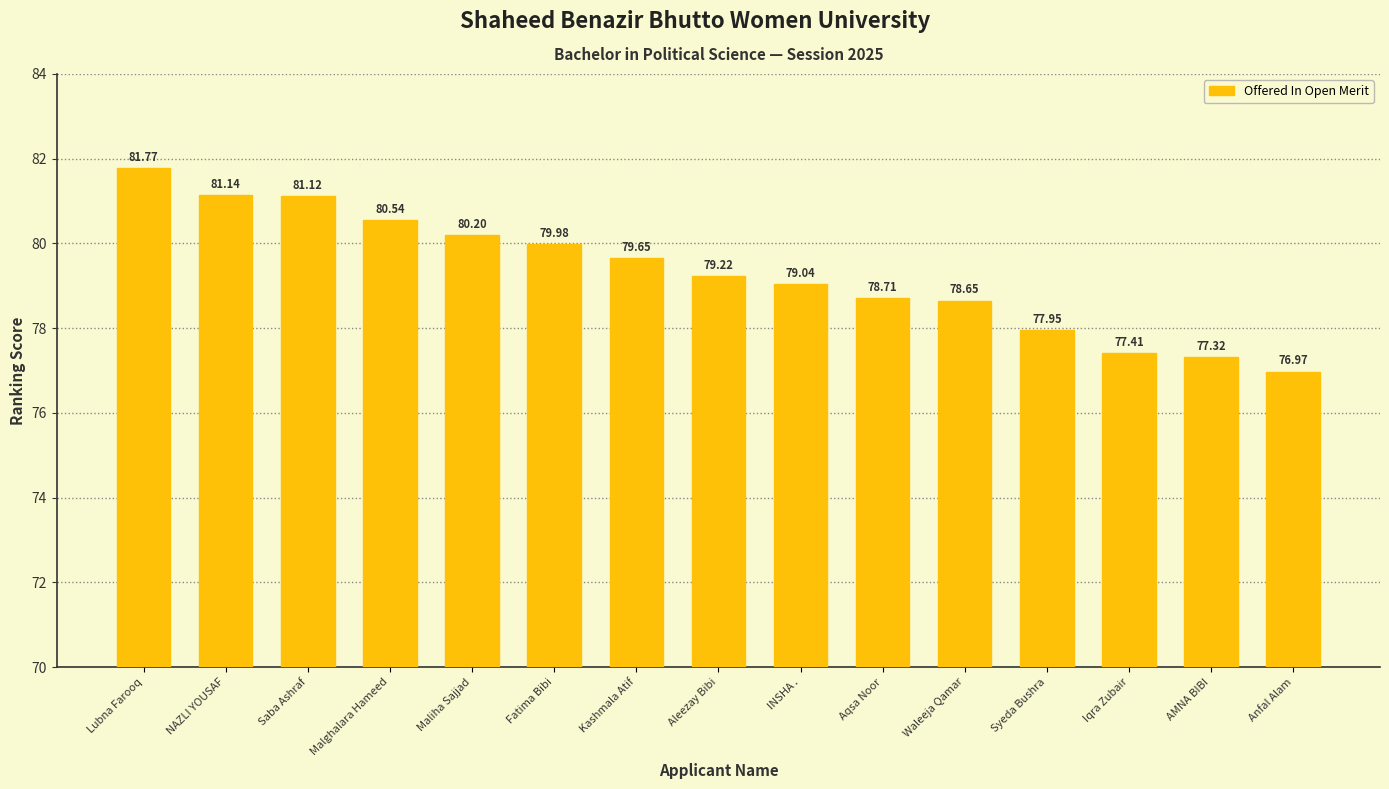

What value does the data have at Anfal Alam?

77.0